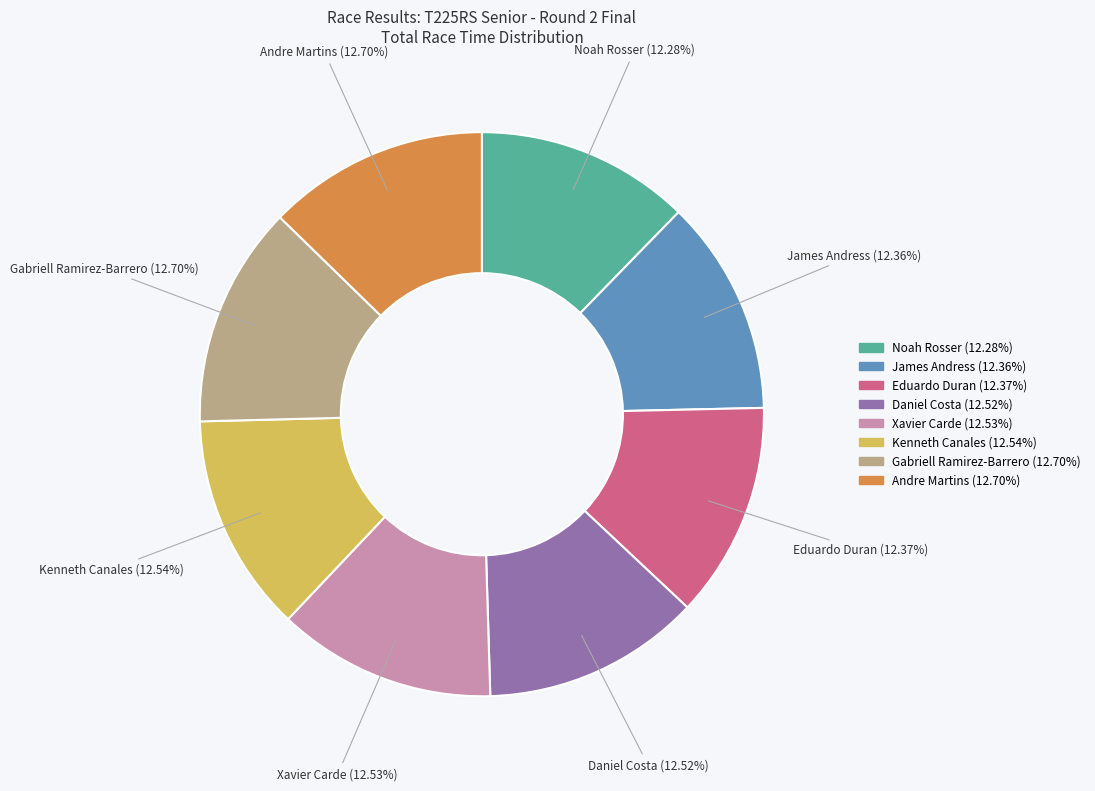

Does any single category account for the majority?

No